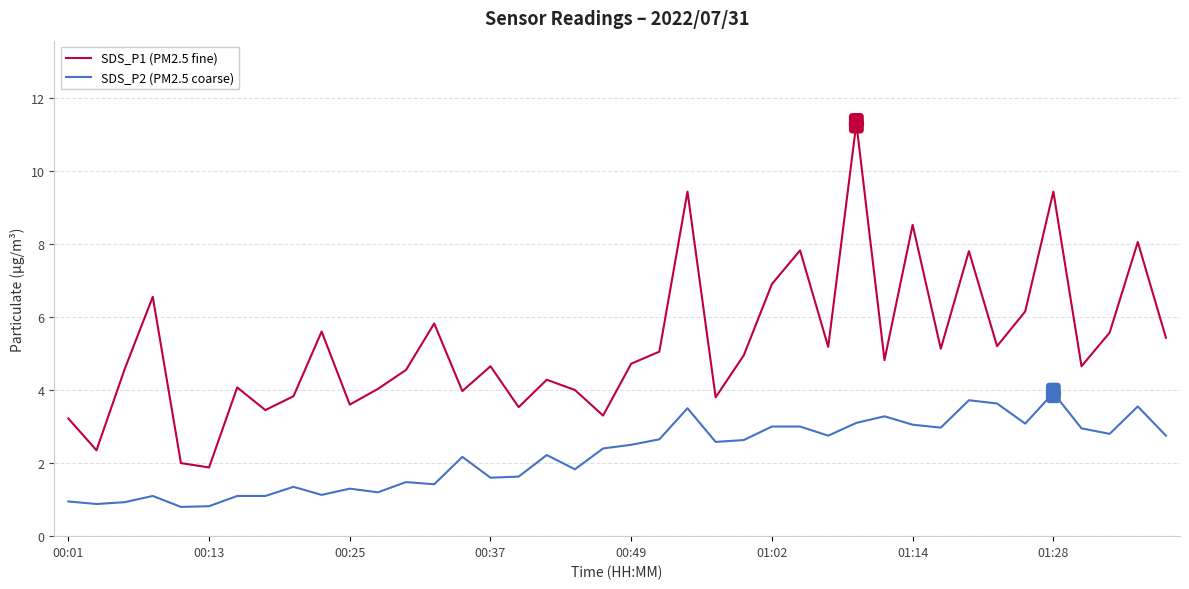

List the series in order of their peak value, lowest first.

SDS_P2 (PM2.5 coarse), SDS_P1 (PM2.5 fine)